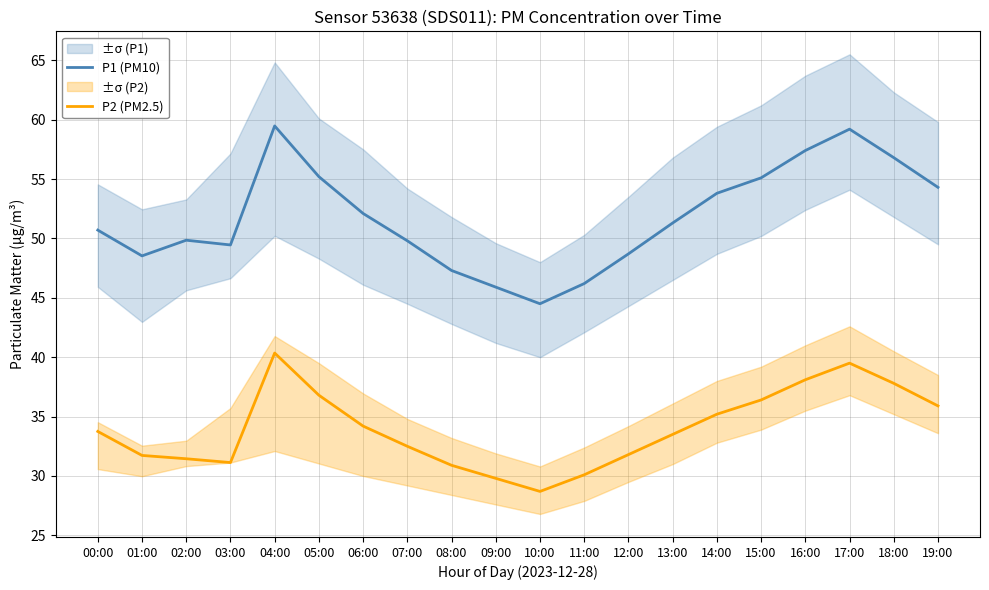

True or false: P2 (PM2.5) has more than 2 interior local peaks.

False